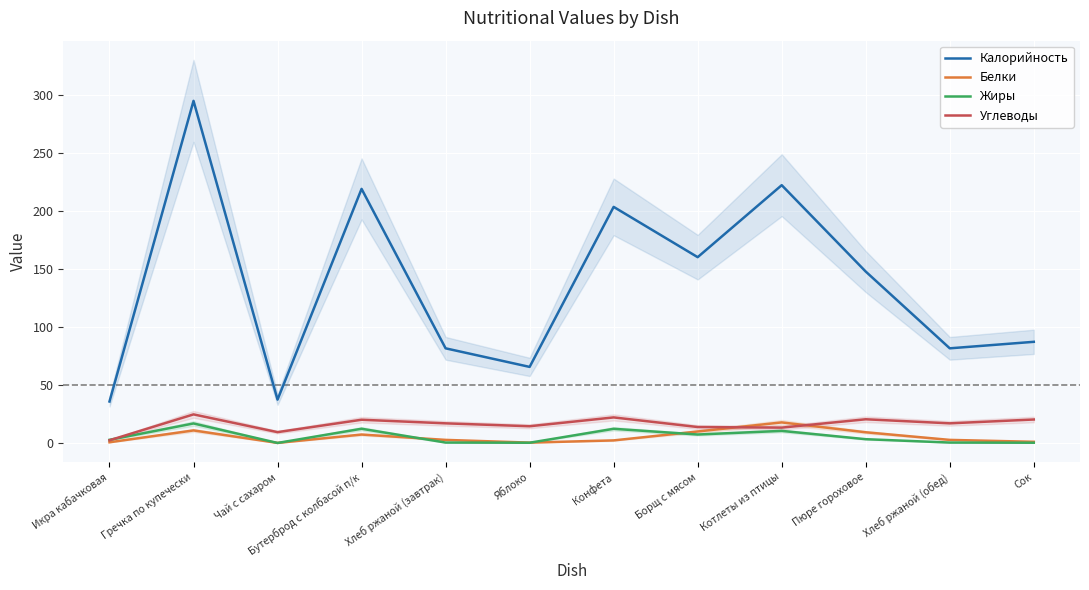

What is the spread (max minus min) of values at Пюре гороховое?

144.4